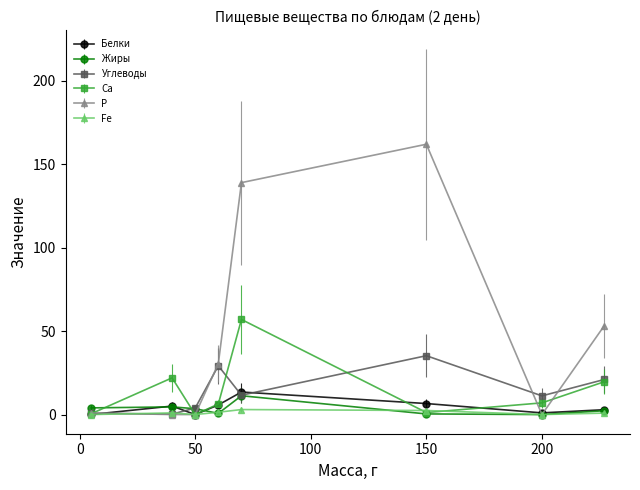

Does the chart display data point markers on the line(s)?

Yes